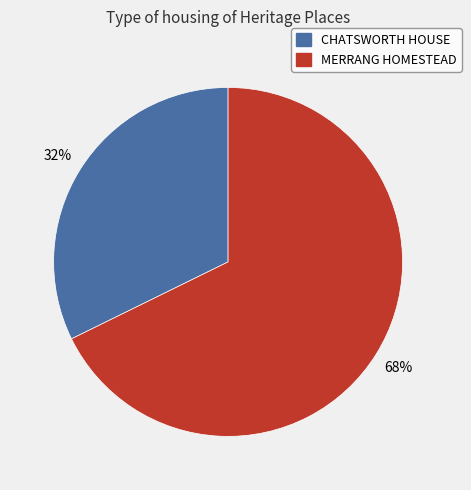

What percentage is the MERRANG HOMESTEAD slice, to the nearest percent?

68%